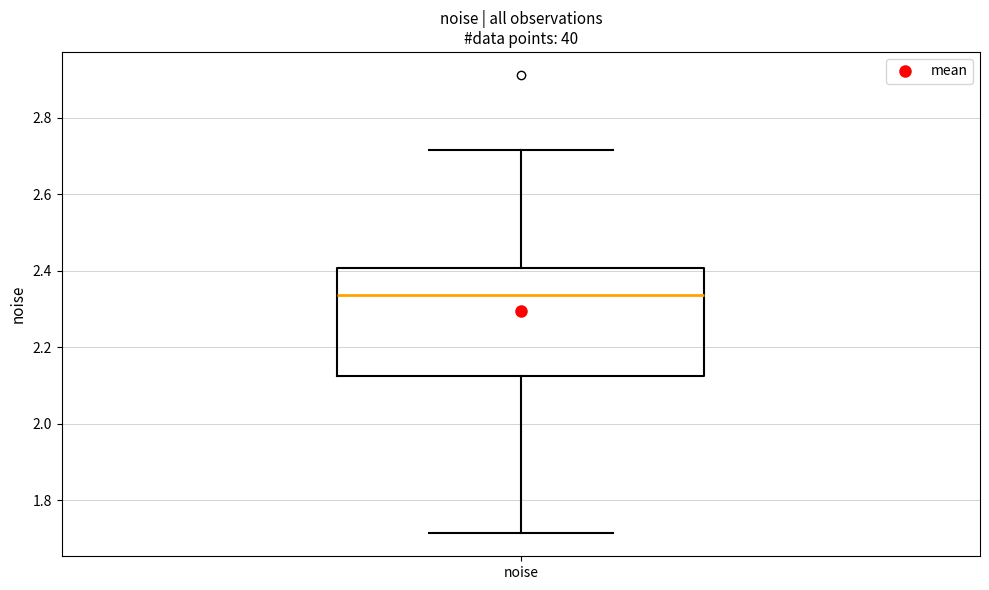

Read this box plot against the y-axis: the position of the median line, the range covered by the box, and the ends of both whiskers. The values are not printed on the chart, so give them approximately, as read against the axis.

median 2.34, box 2.12 to 2.40, whiskers 1.72 to 2.72